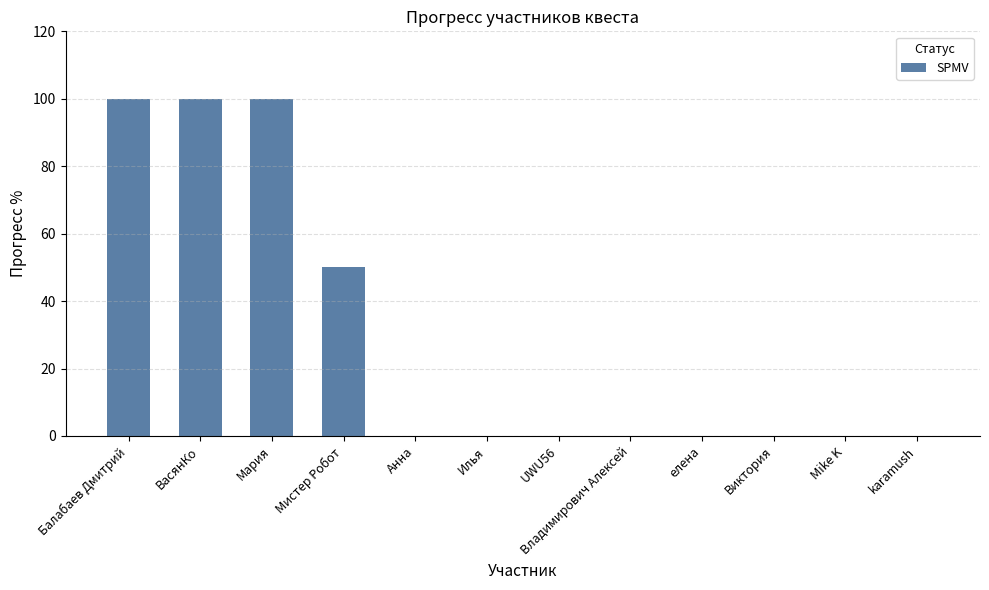

What is the maximum value shown in the chart?

100